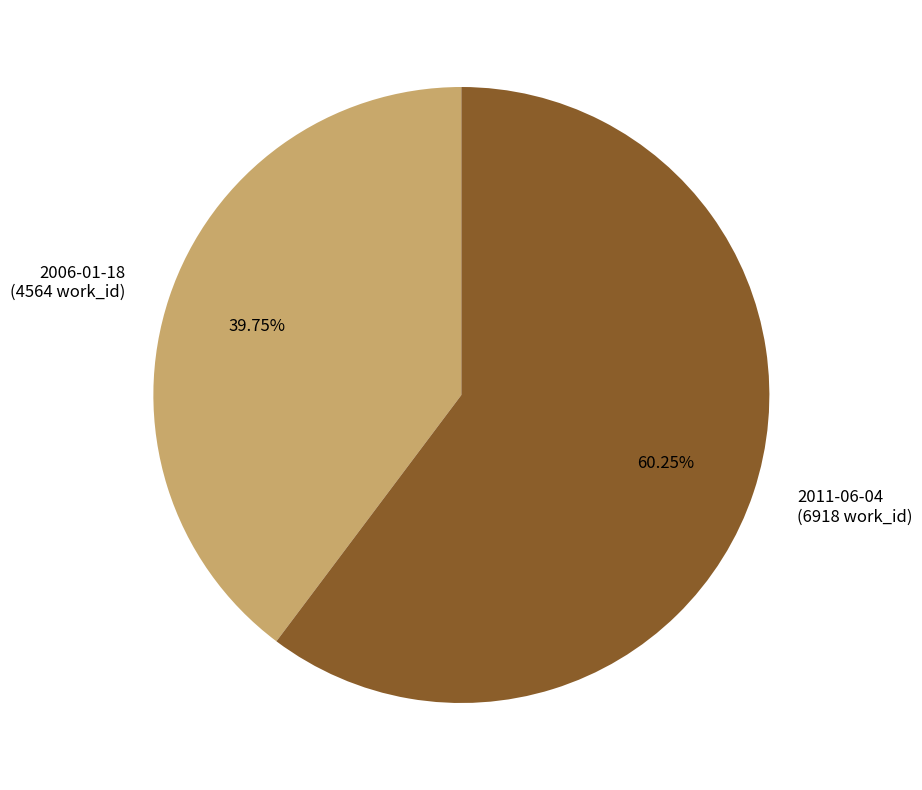

Approximately how many times larger is the value at 2006-01-18 (4564 work_id) compared to 2011-06-04 (6918 work_id)?

0.7